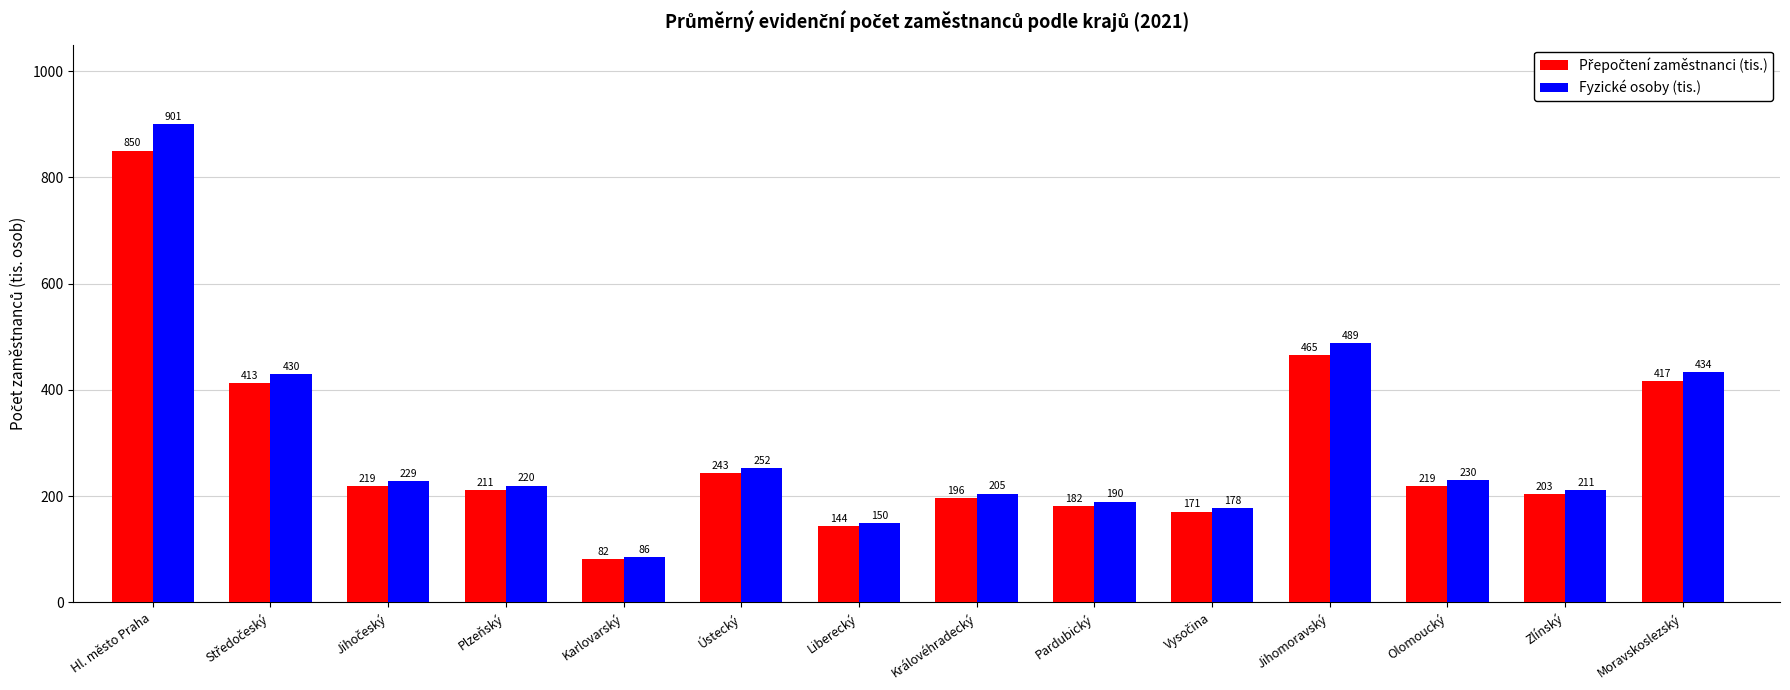

What is the label of the 4th bar from the left?

Plzeňský